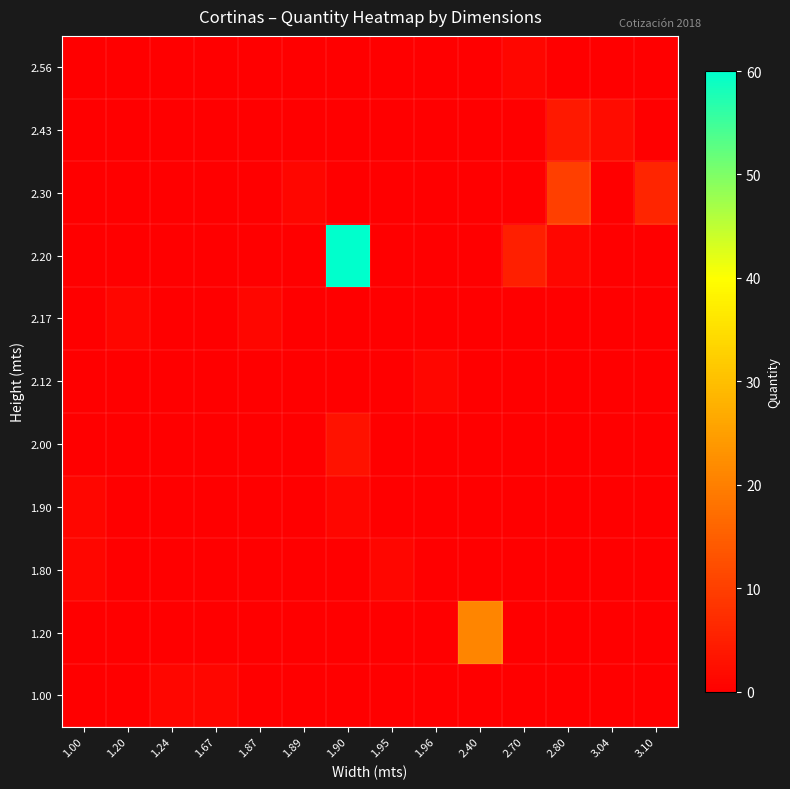

Rank the series by their maximum value, from highest to lowest.

2.20, 1.20, 2.30, 2.43, 2.00, 1.00, 1.80, 1.90, 2.12, 2.17, 2.56